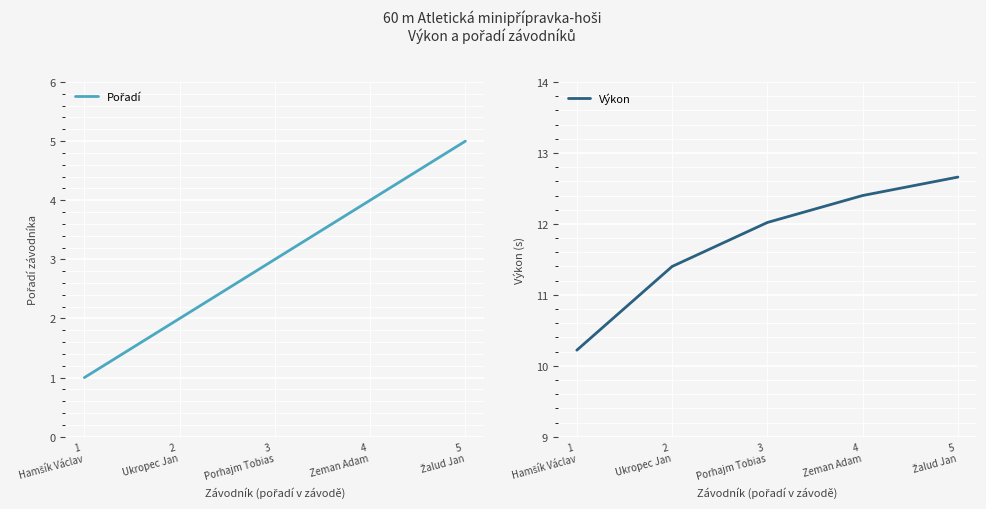

What is the average value of the Výkon series?

11.7